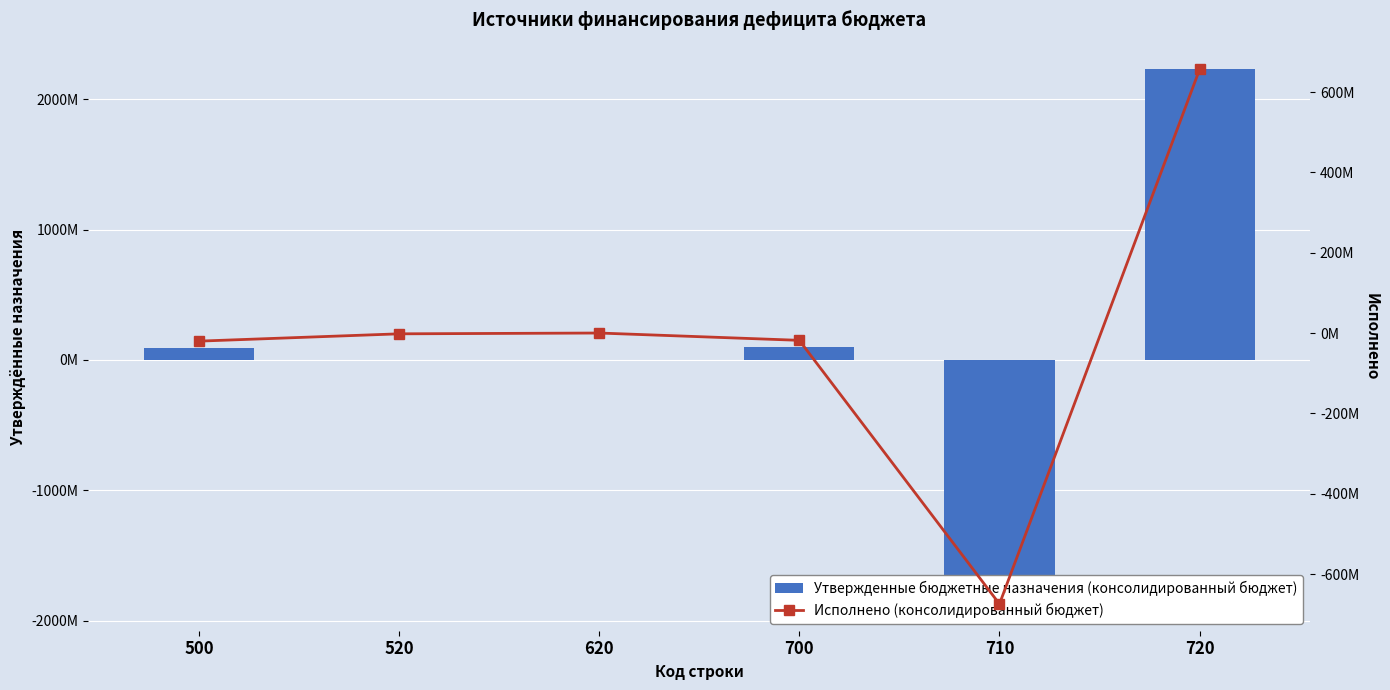

How many values in the Утвержденные бюджетные назначения (консолидированный бюджет) series exceed 95147586?

3